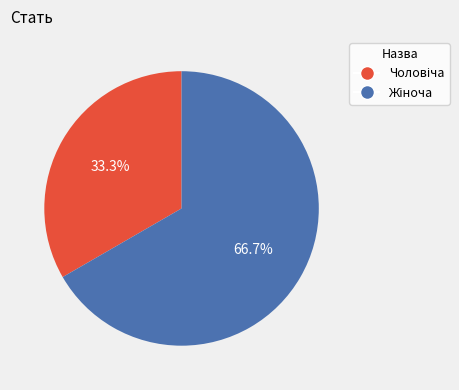

Does any single category account for the majority?

Yes